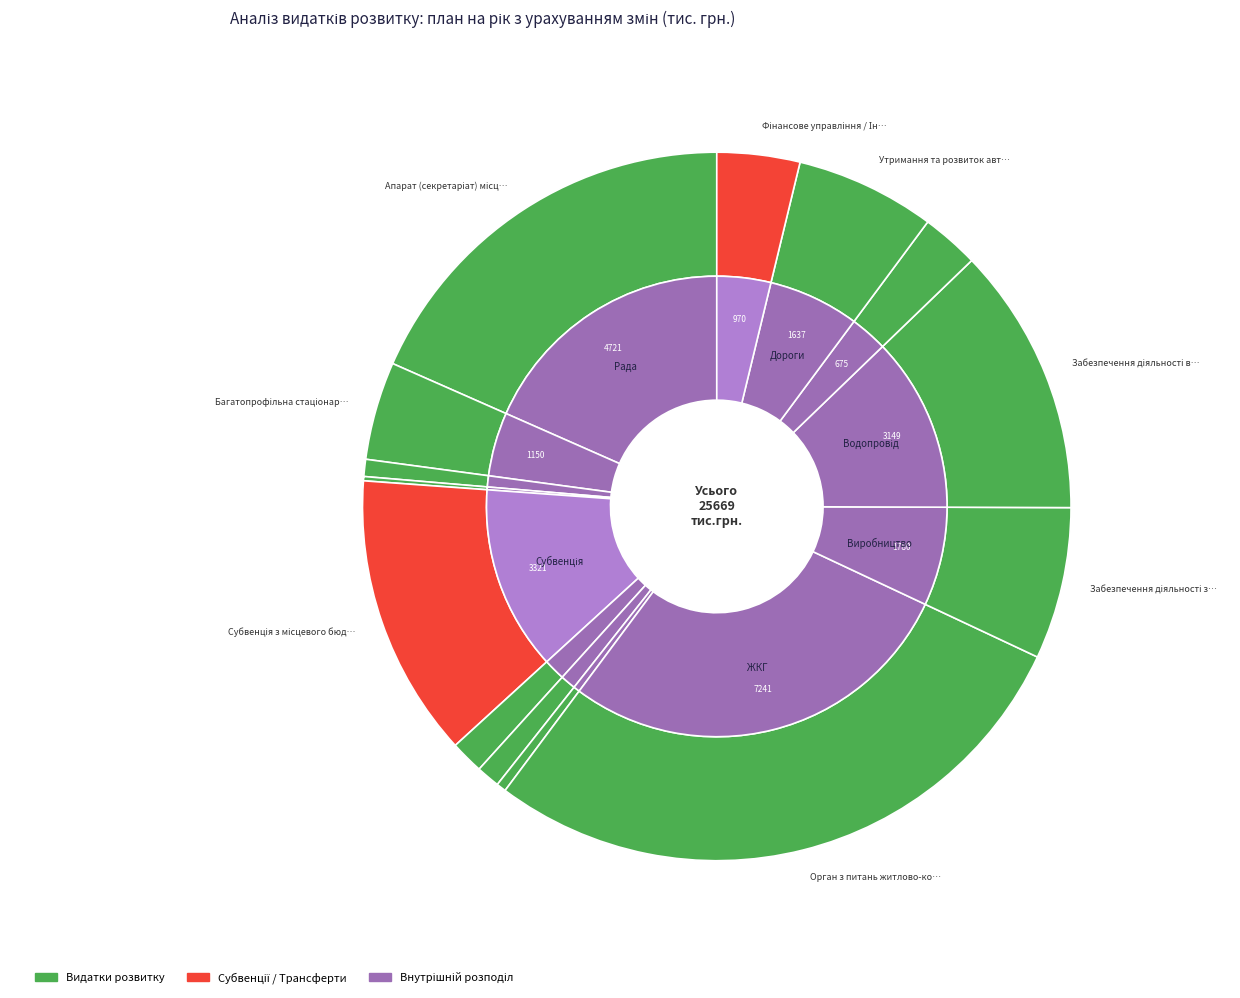

The Апарат (секретаріат) місцевої ради slice represents 7% of the pie. True or false?

False